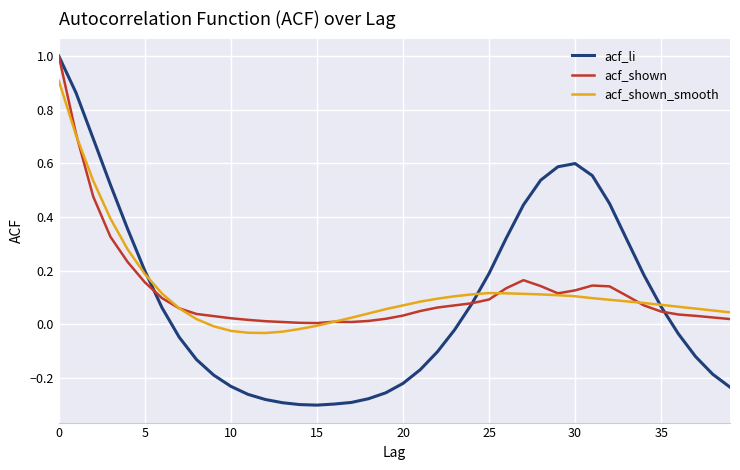

Which series has the widest spread of values?

acf_li